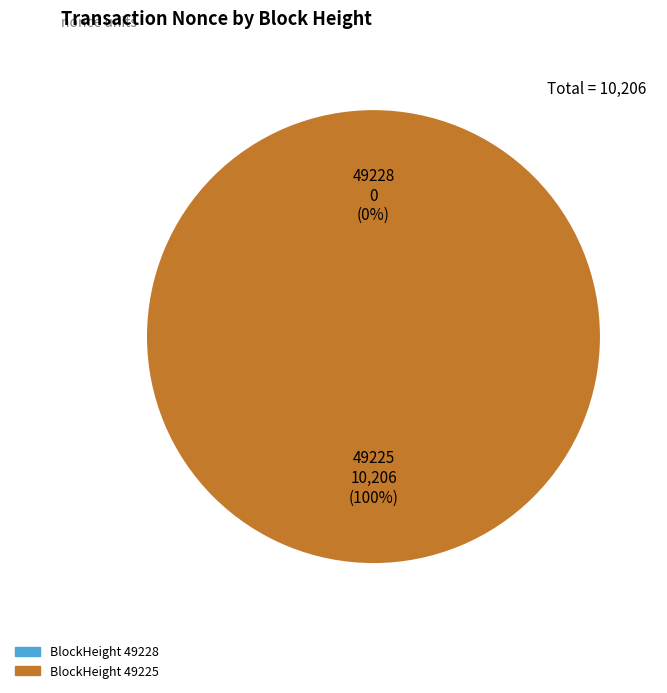

Is it true that 49225 is 87% of the pie?

False